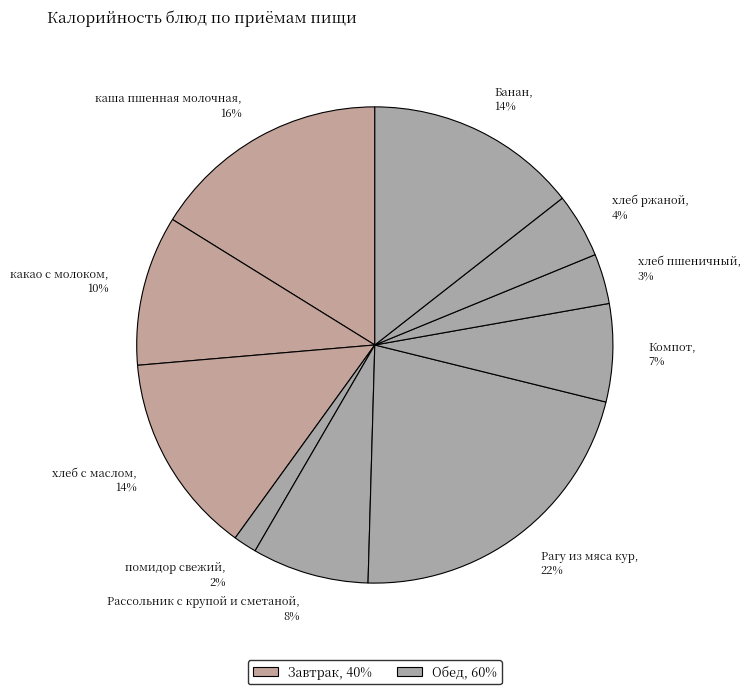

Does помидор свежий represent more than half of the total?

No